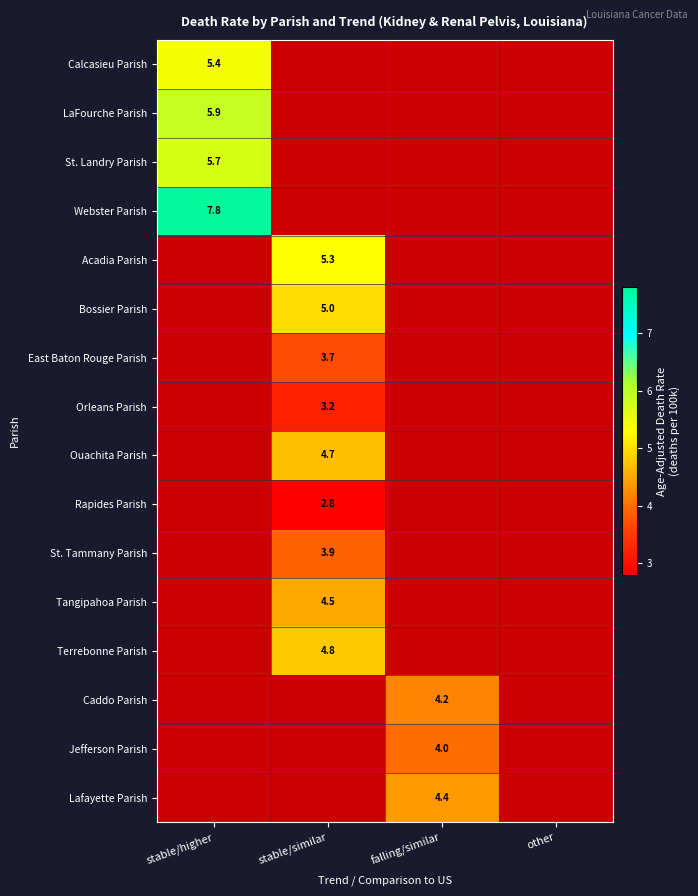

The Ouachita Parish series shows 4.7 at stable/similar. True or false?

True